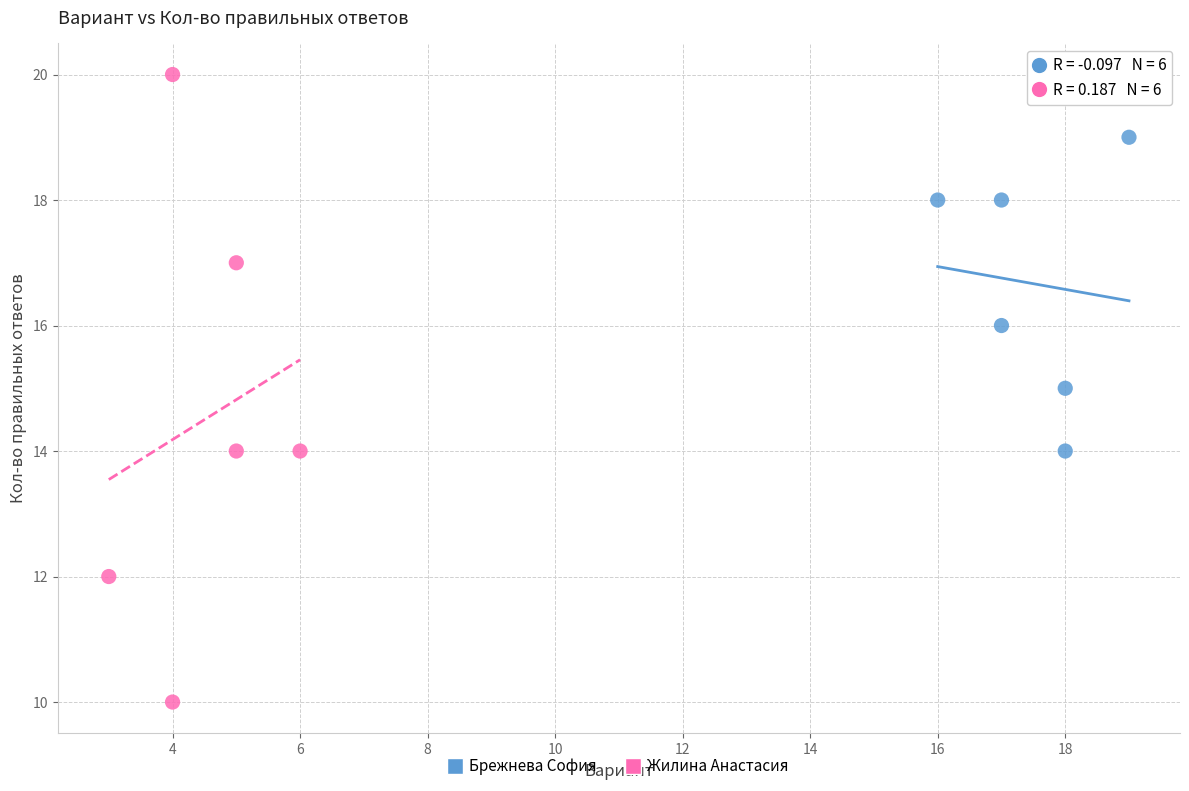

Which series contains the highest Y value?

Жилина Анастасия